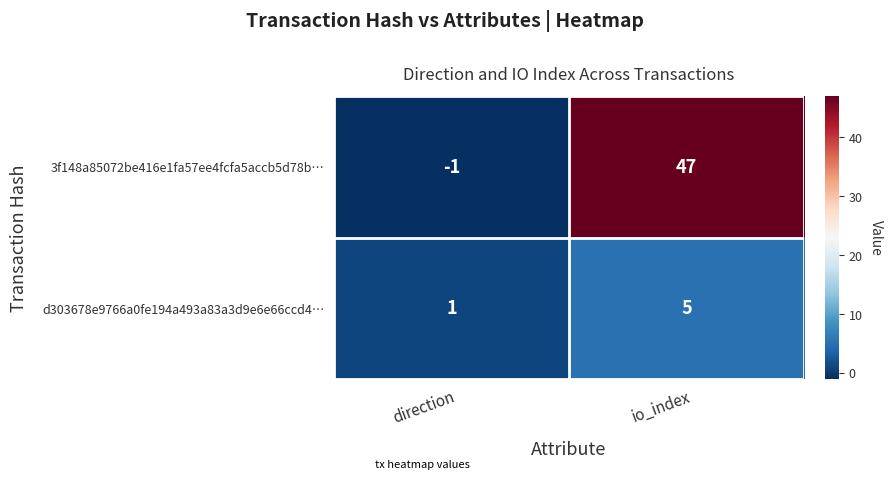

List the series in order of their overall mean, lowest first.

d303678e9766a0fe194a493a83a3d9e6e66ccd4…, 3f148a85072be416e1fa57ee4fcfa5accb5d78b…